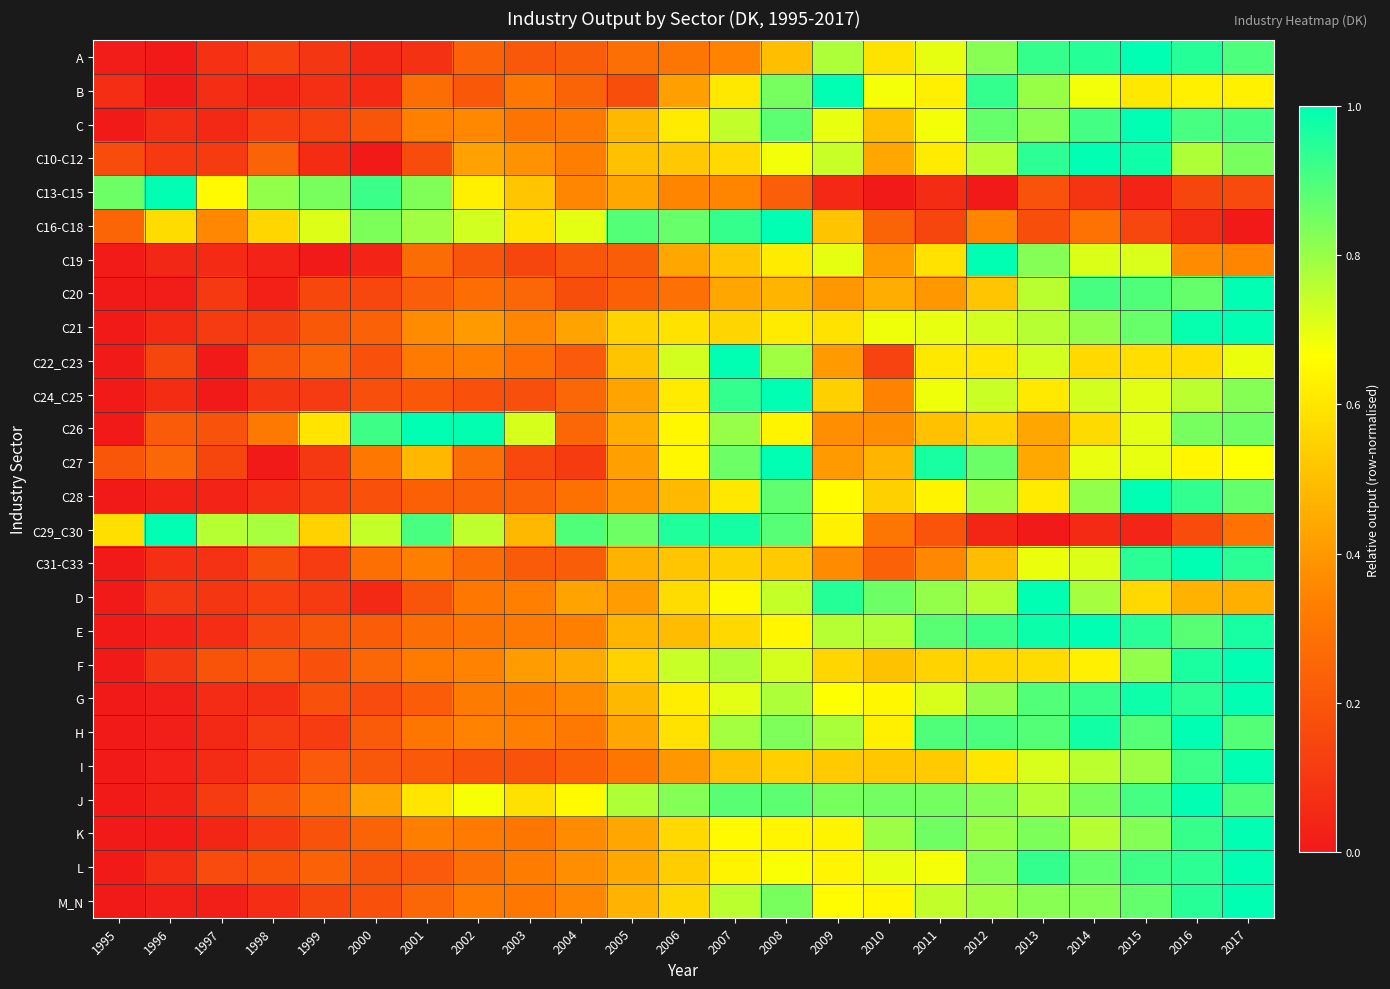

How many distinct data groups are displayed?

26